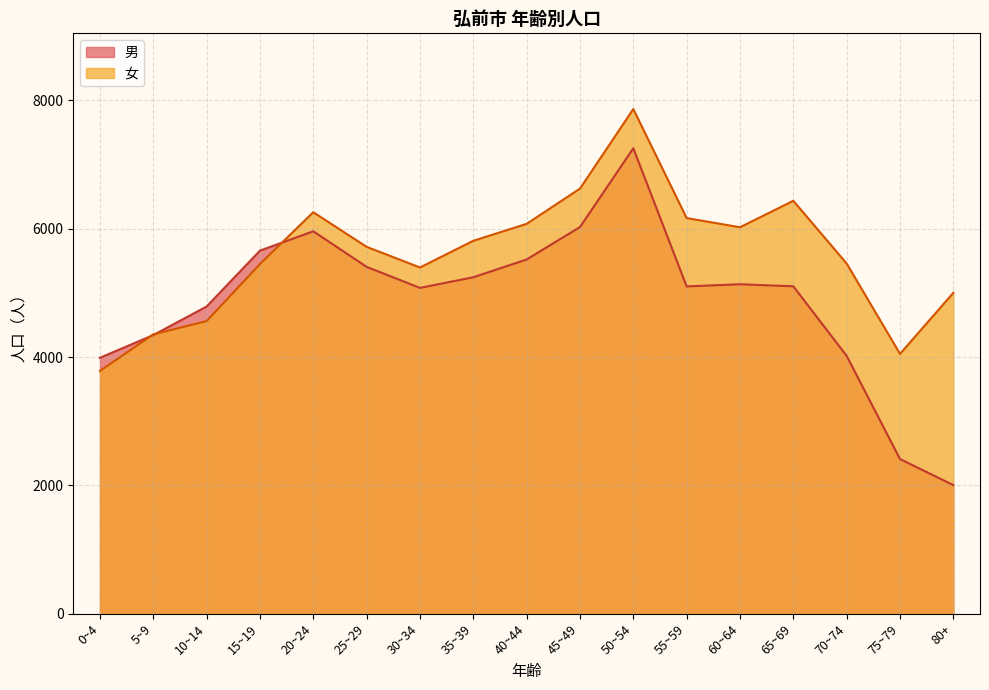

How many categories are shown in the chart?

17